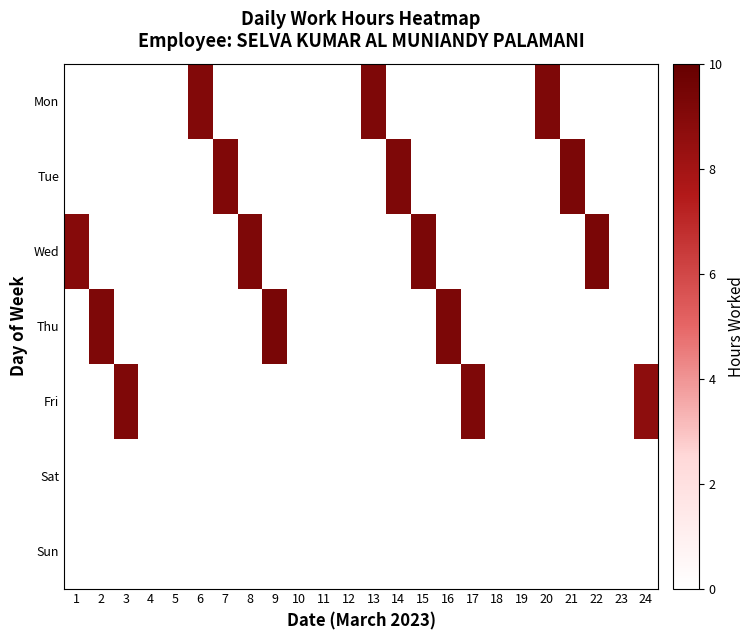

Which series has the largest total across all categories?

Wed